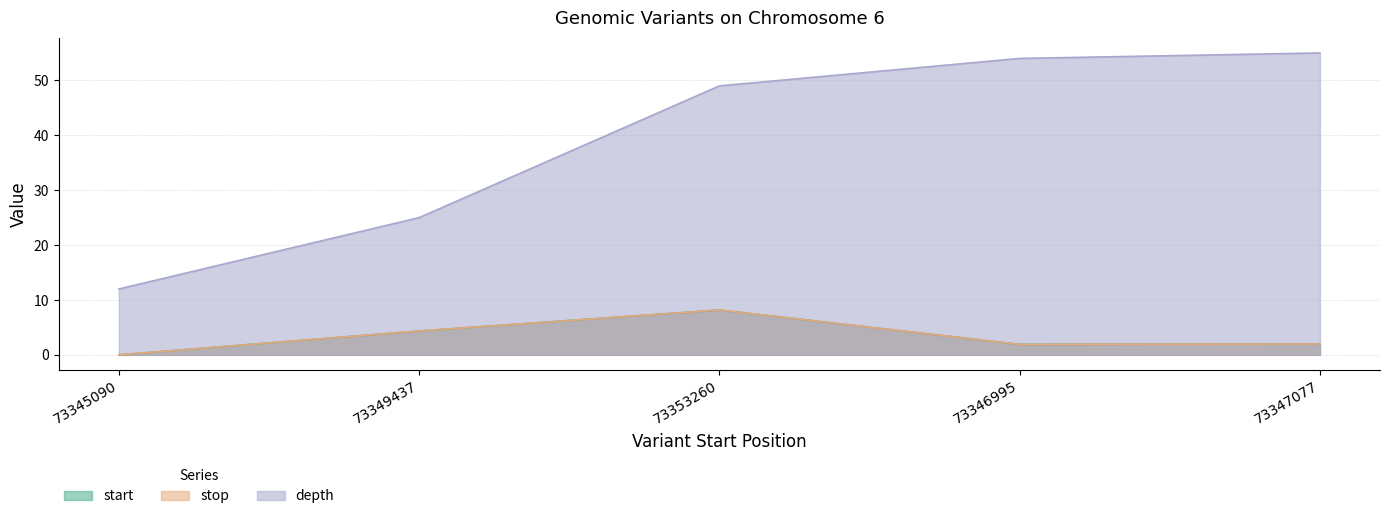

Between 73353260 and 73349437, which is larger?

73353260